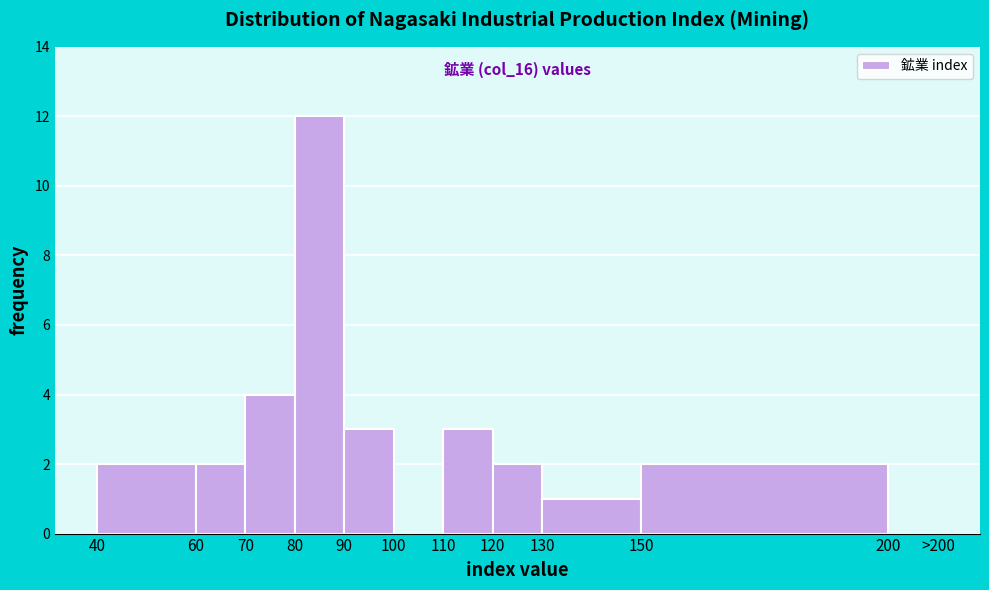

Reading left to right, what are all the values shown in this chart?

40=2	60=2	70=4	80=12	90=3	100=0	110=3	120=2	130=1	150=2	200=0